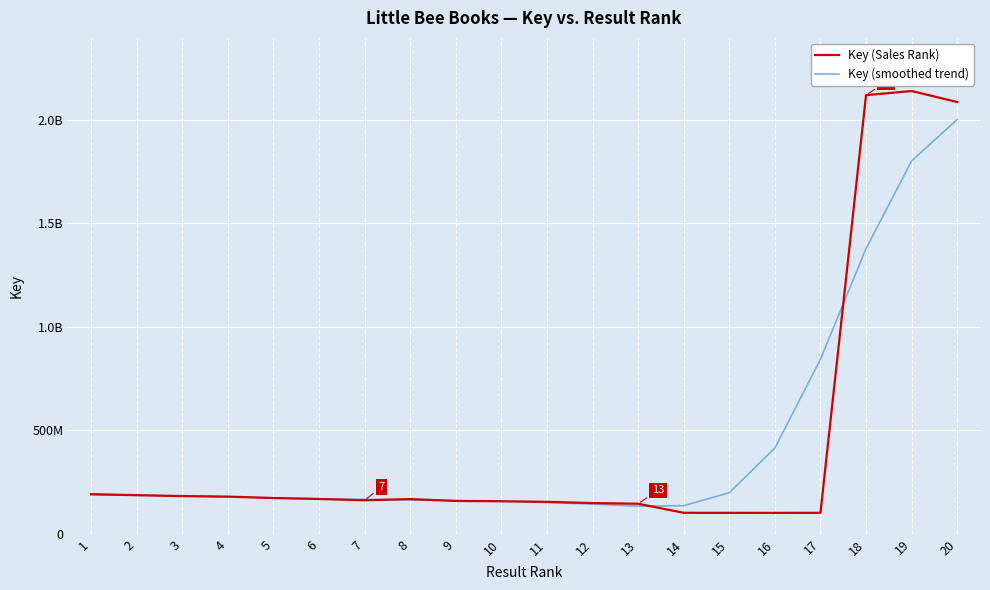

What is the sum of the Key (Sales Rank) values at 19 and 11?

2294244120